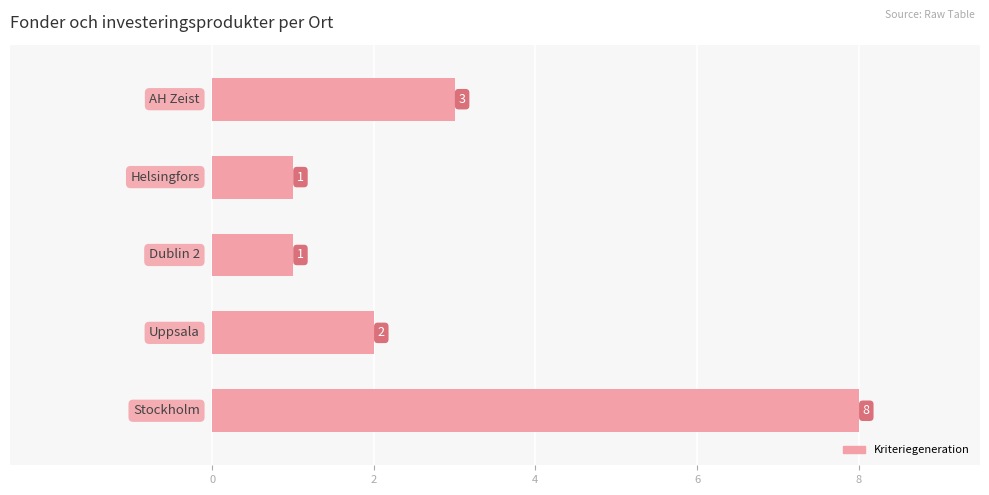

What is the greatest value displayed?

8